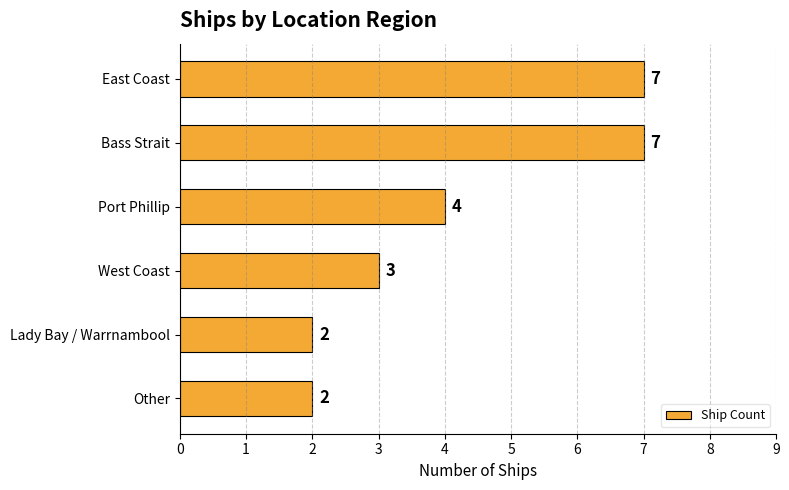

What is the ratio of the value at West Coast to the value at Other?

1.5